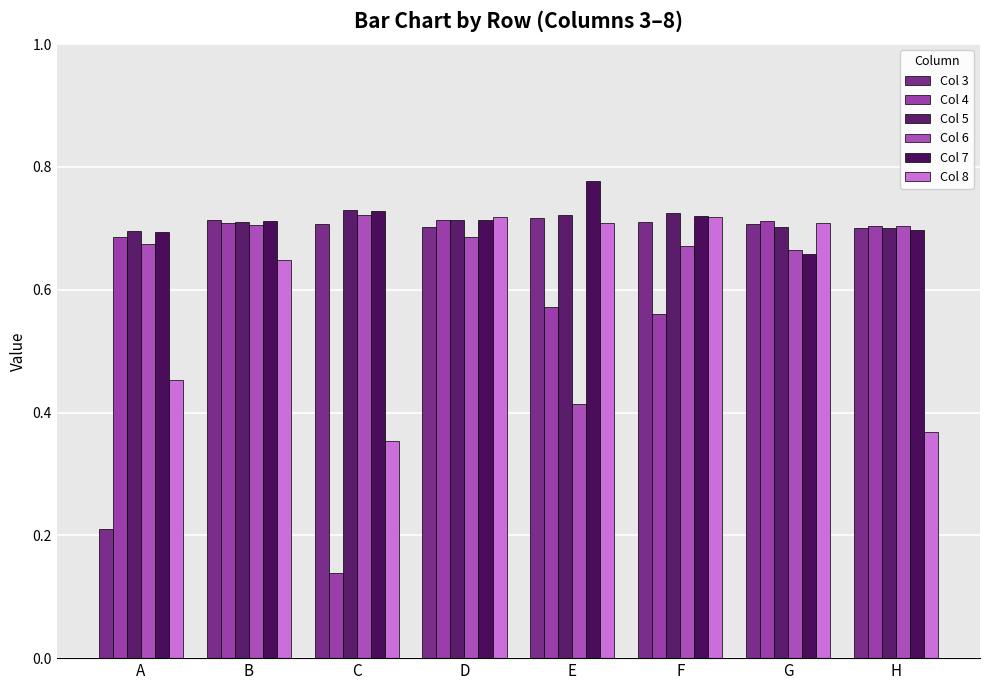

What are all the series names shown in the legend?

Col 3, Col 4, Col 5, Col 6, Col 7, Col 8